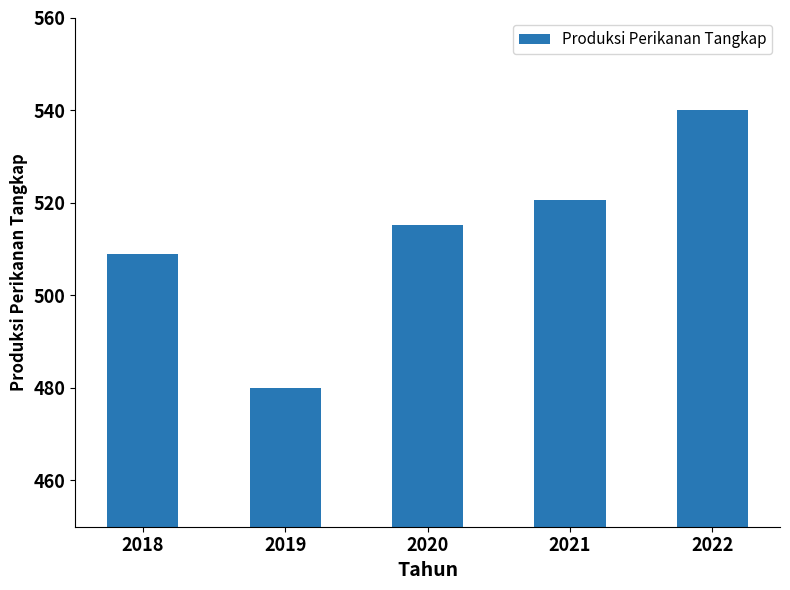

How many bars are there in total?

5